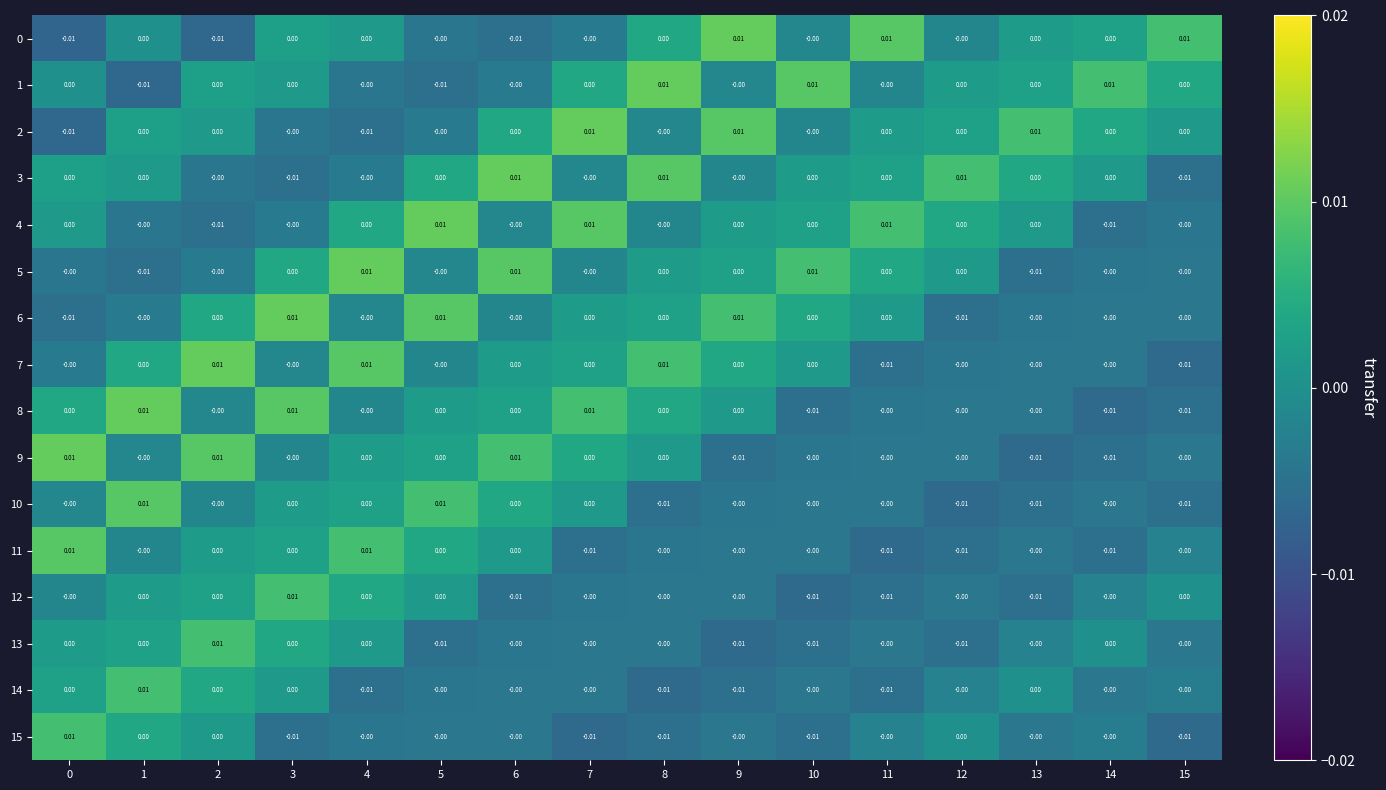

At how many categories does at least one series exceed 0?

16